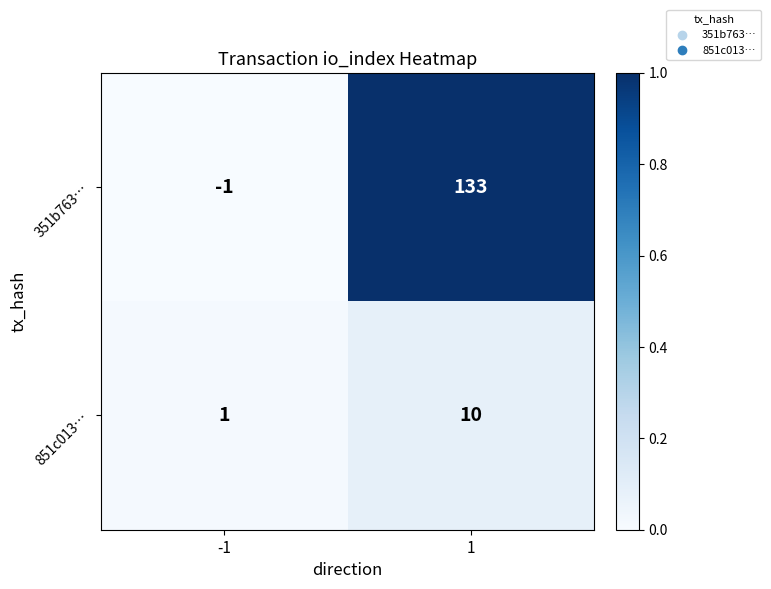

What is the average value of the 351b763… series?

66